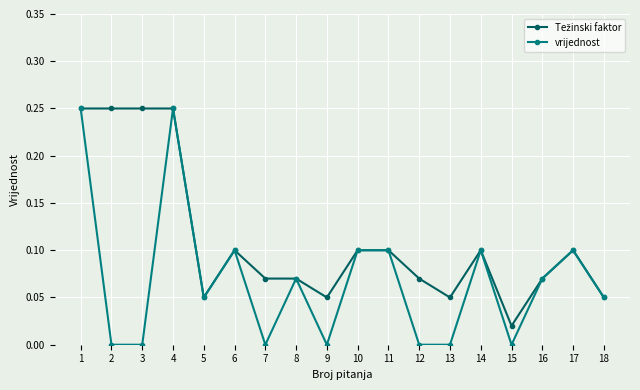

True or false: vrijednost has more than 1 points higher than both neighbors.

True